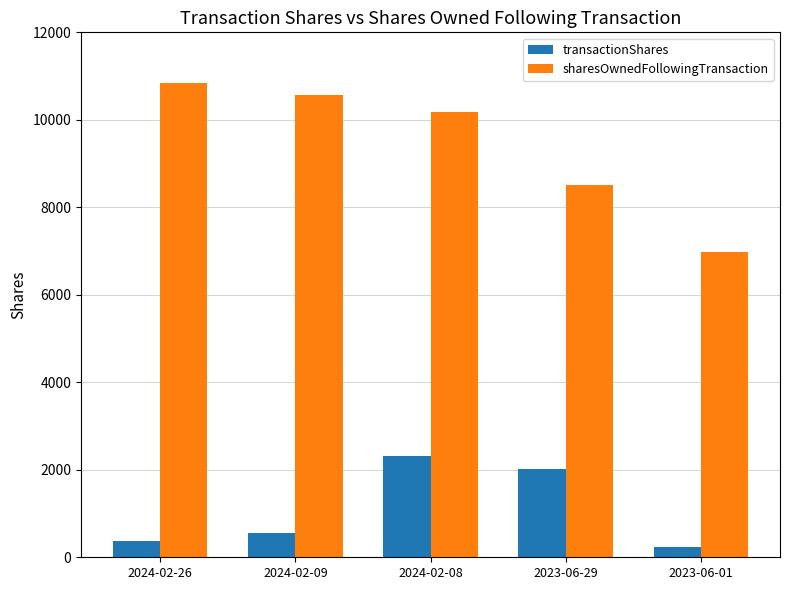

List the series in order of their peak value, lowest first.

transactionShares, sharesOwnedFollowingTransaction